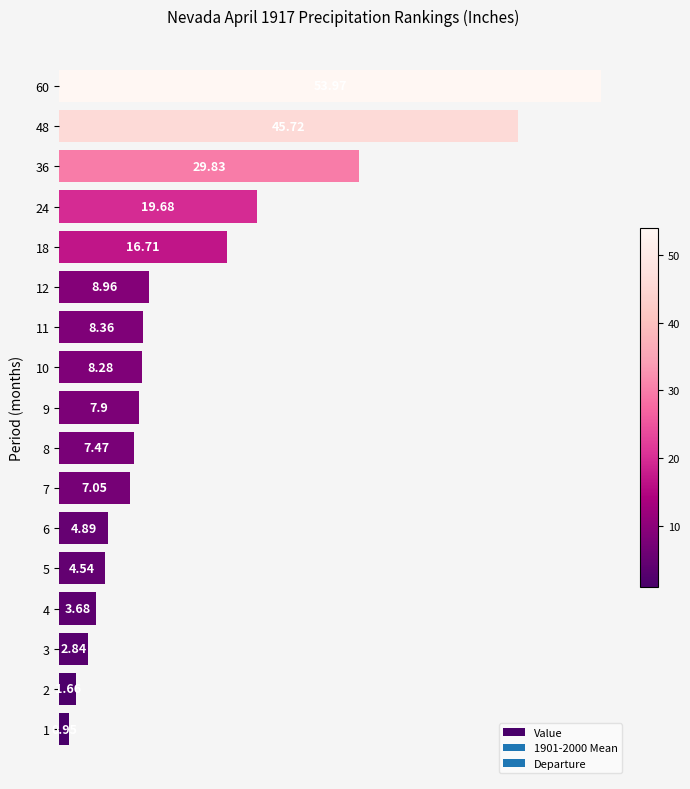

Between 1 and 11, which is larger?

11